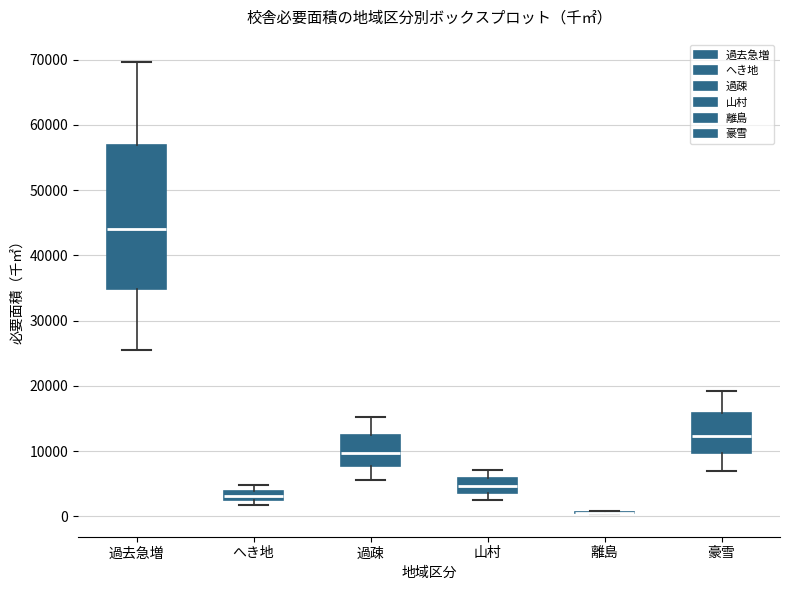

Reading left to right, transcribe this box plot: for each box, give where its median line is, the range the box spans, and where its two whiskers end, as read against the y-axis. The values are not printed on the chart, so give them approximately, as read against the axis.

過去急増: median 44000, box 35000 to 57000, whiskers 25000 to 70000
へき地: median 3000, box 2000 to 4000, whiskers 2000 (just below the box's lower edge) to 5000
過疎: median 10000, box 8000 to 13000, whiskers 6000 to 15000
山村: median 5000, box 4000 to 6000, whiskers 3000 to 7000
離島: box collapsed to a line at 1000, whiskers 0 to 1000
豪雪: median 12000, box 10000 to 16000, whiskers 7000 to 19000